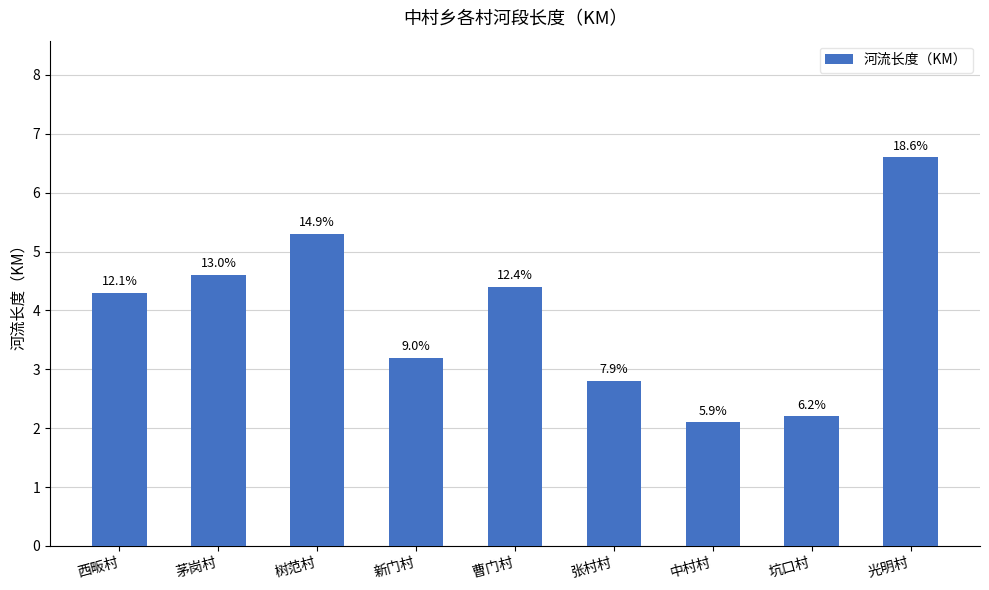

What is the sum of the values at 茅岗村 and 中村村?

6.7